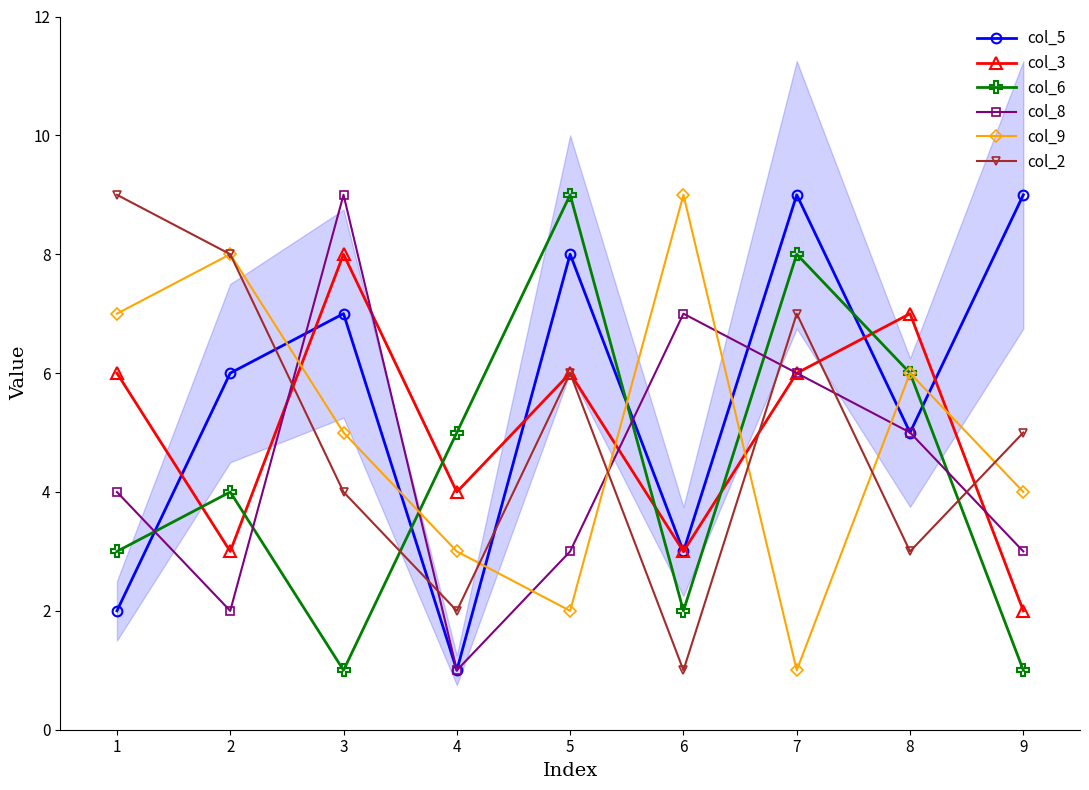

Is it true that col_3 equals 6 at 7?

True